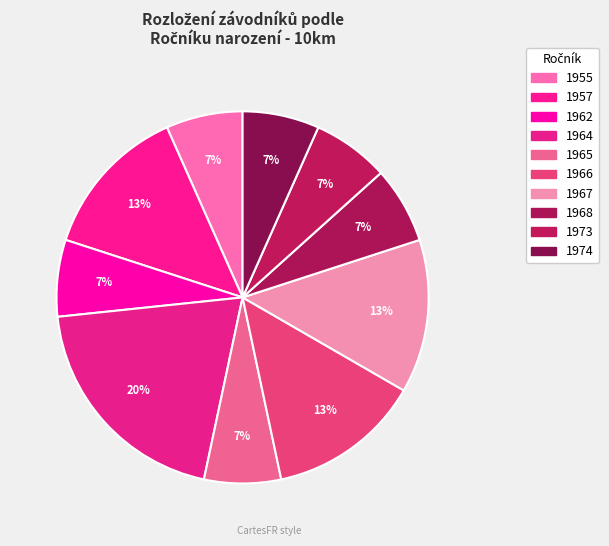

How many slices are in this pie chart?

10